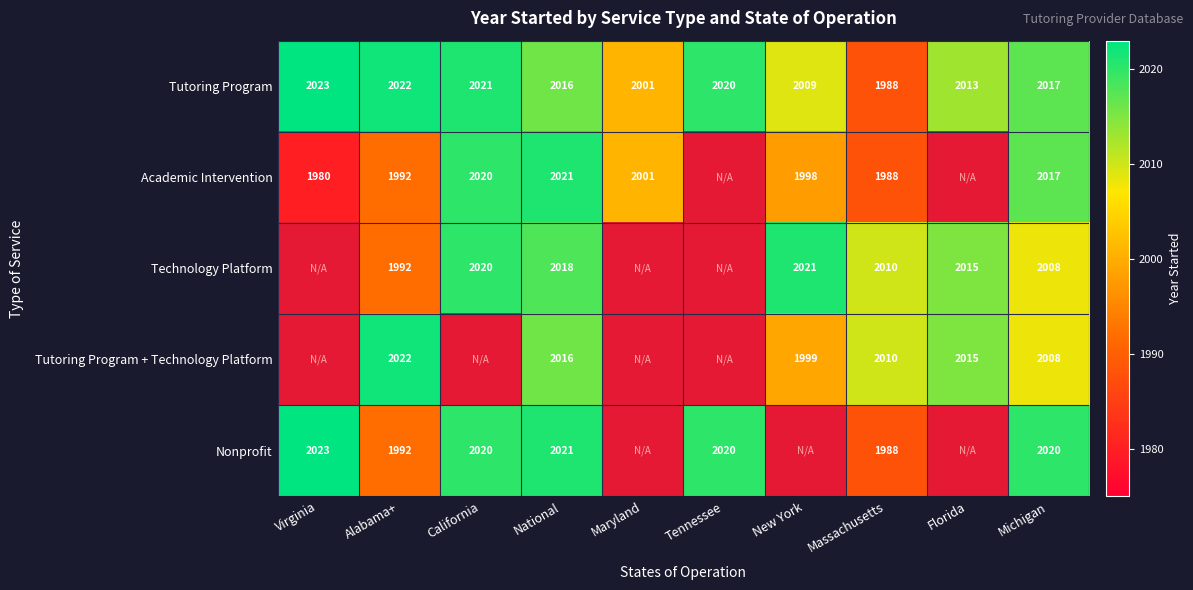

What is the minimum value shown in the chart?

1980.0